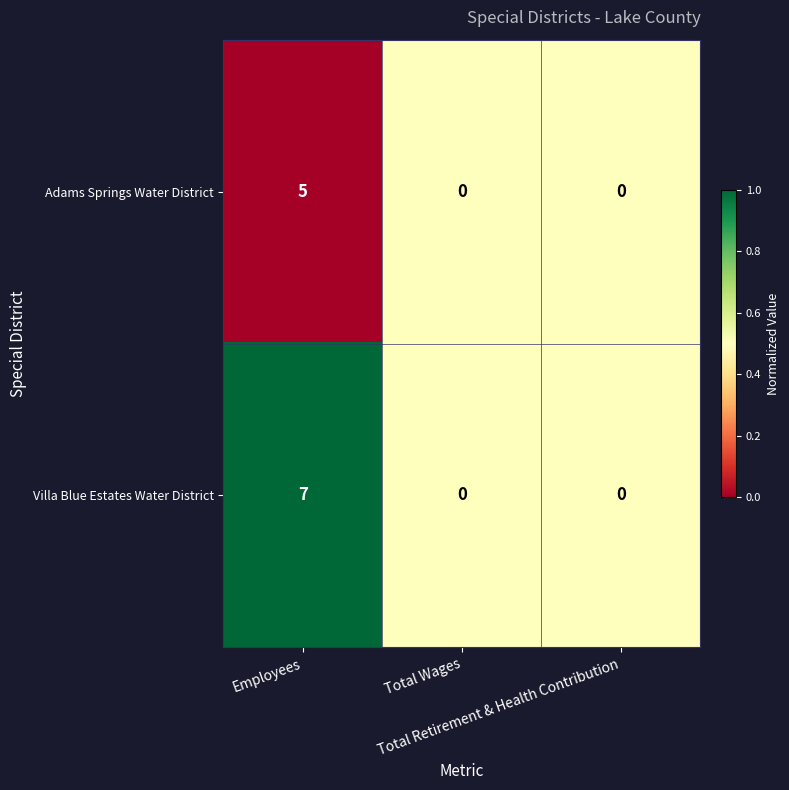

Count the Adams Springs Water District values in the range 0 to 5.

3